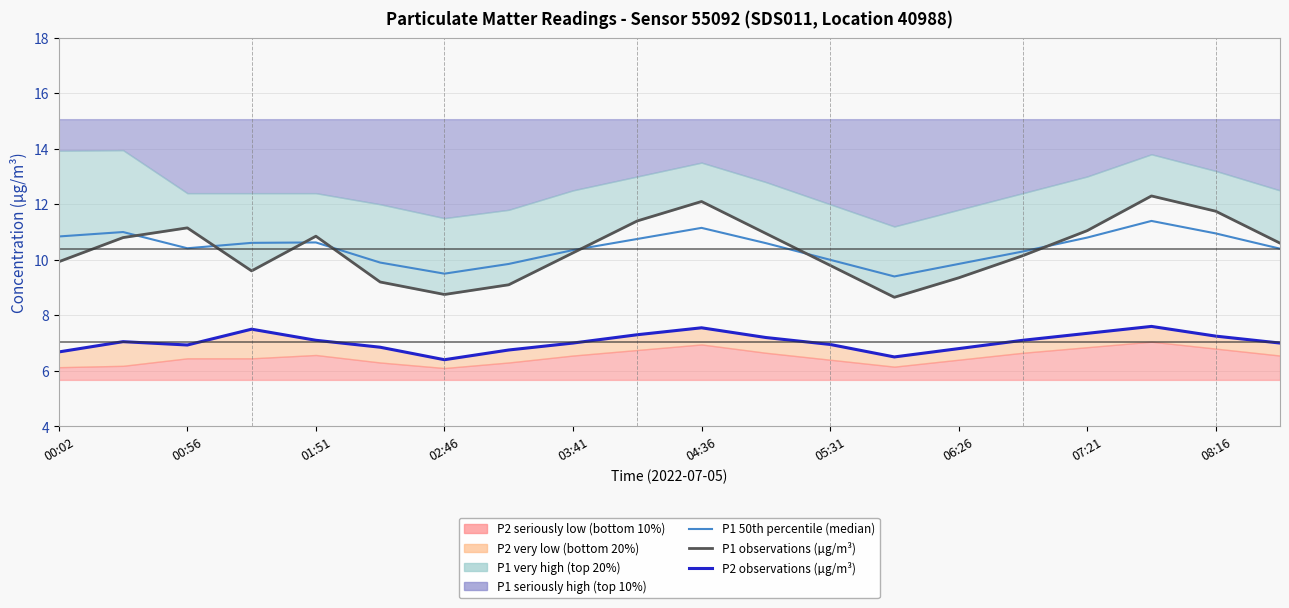

Which series changed the most between 00:56 and 05:31?

P1 observations (µg/m³)